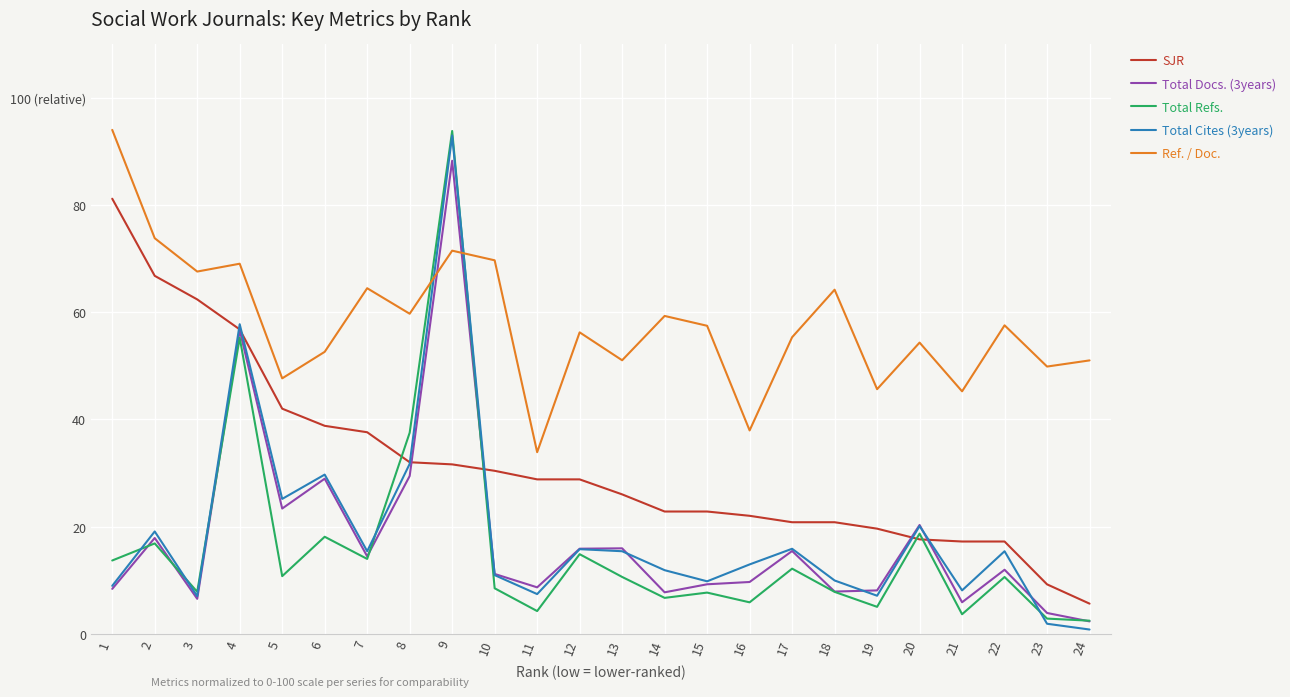

What is the difference between the maximum and minimum values in the Ref. / Doc. series?

60.2